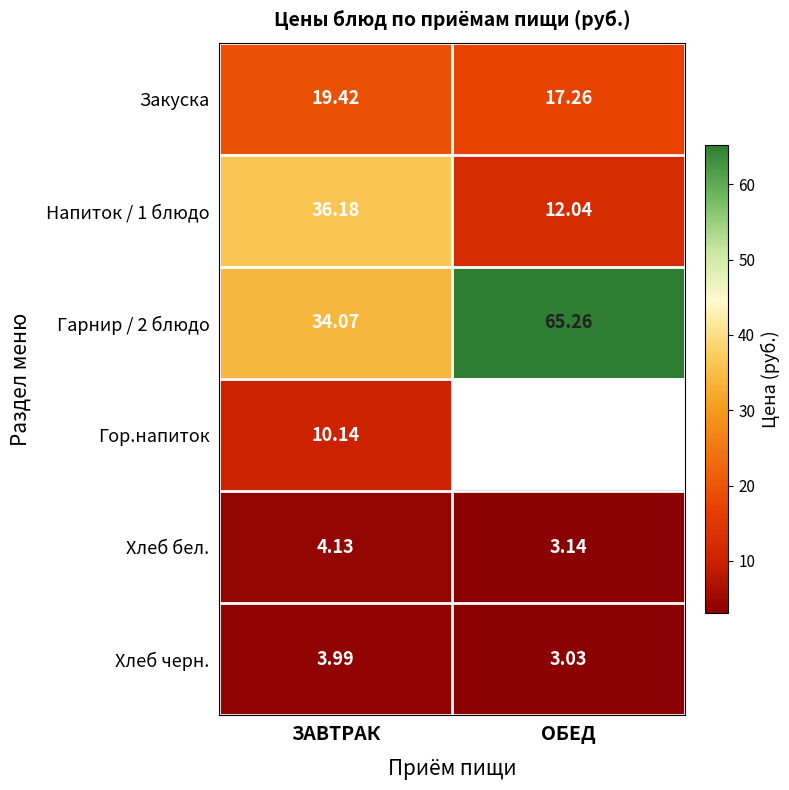

How many data points in Напиток / 1 блюдо are less than 36?

1